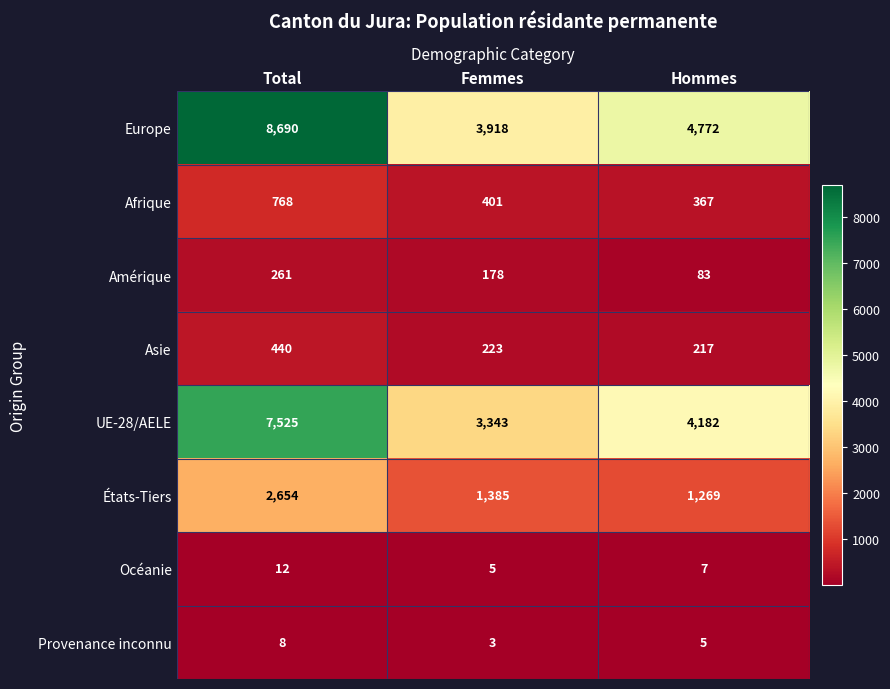

At how many categories does at least one series exceed 8074?

1